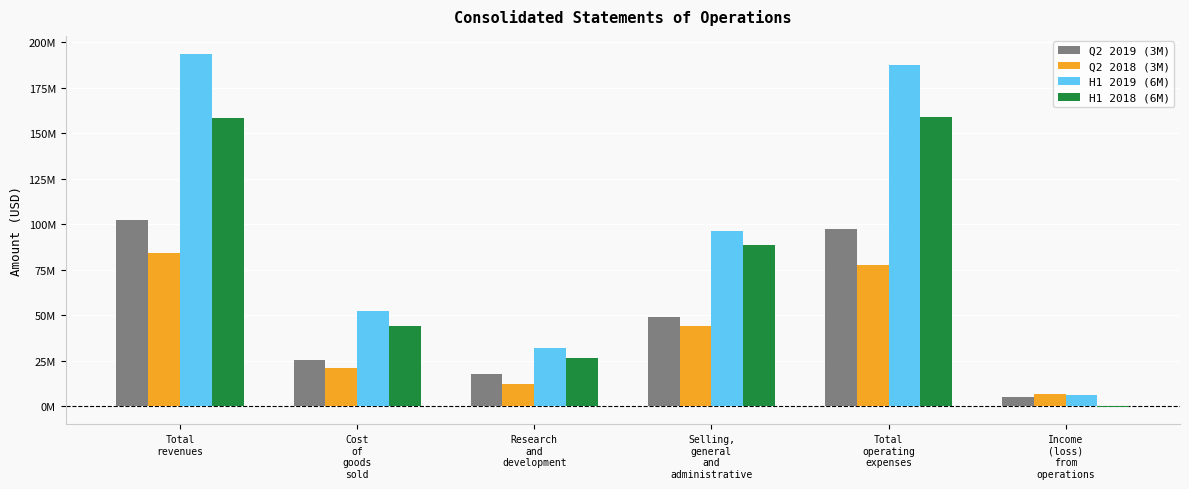

Reading left to right, list all the values displayed in this chart.

Q2 2019 (3M): 102604000	25201000	17827000	49126000	97329000	5275000
Q2 2018 (3M): 84107000	20916000	12239000	44249000	77566000	6541000
H1 2019 (6M): 193917000	52505000	32210000	96431000	187563000	6354000
H1 2018 (6M): 158714000	43801000	26617000	88439000	159109000	-395000